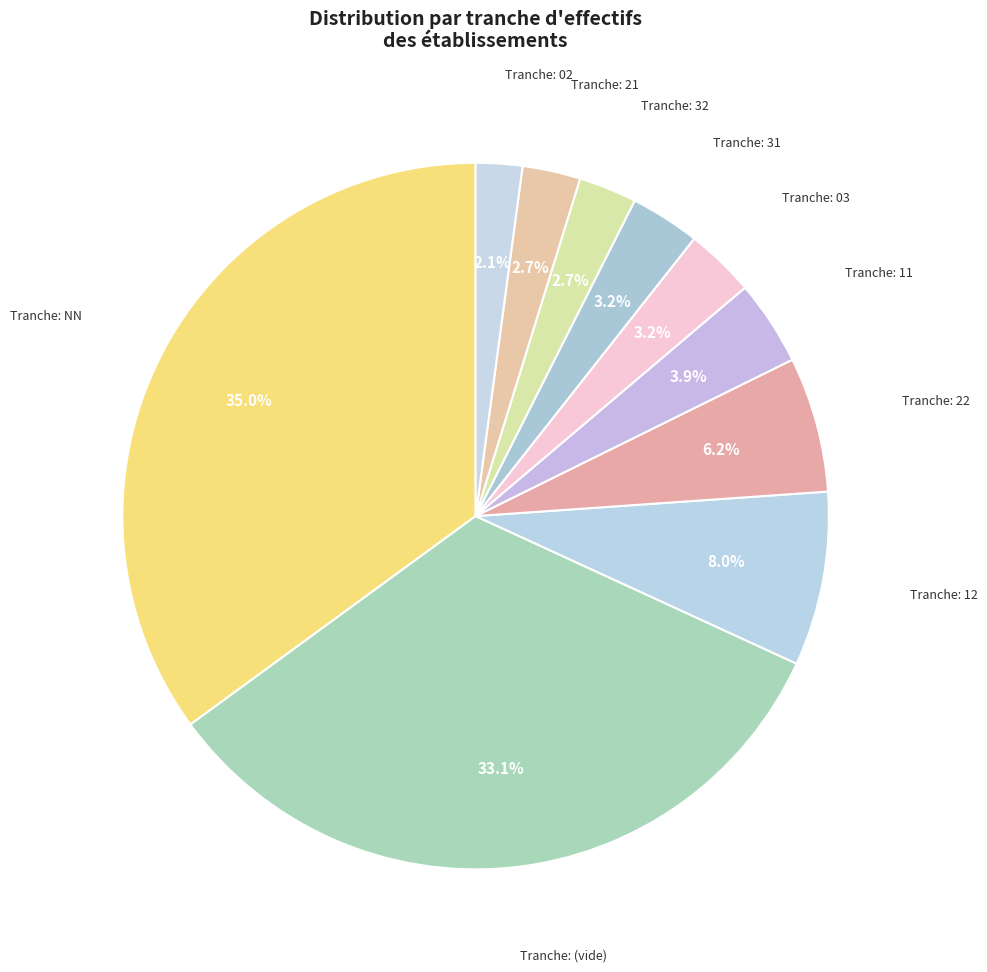

Count the number of slices in the pie.

10